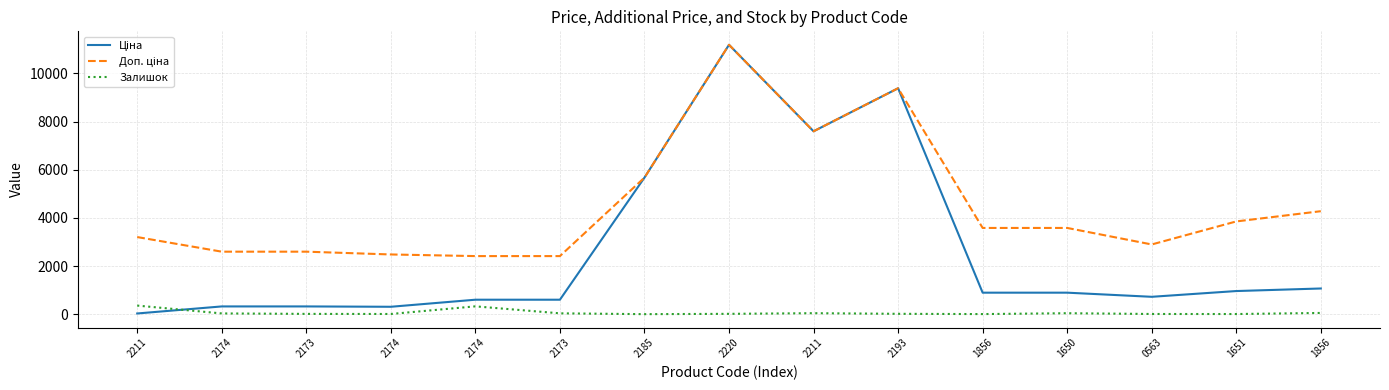

Reading right to left, extract all data points from this chart.

Ціна: 1069.8	963.5	724.5	895.9	895.9	9384.0	7596.5	11188.2	5673.8	603.7	603.7	310.3	324.8	324.8	32.0
Доп. ціна: 4279.1	3854.0	2897.8	3583.6	3583.6	9384.0	7596.5	11188.2	5673.8	2414.8	2414.8	2482.4	2598.3	2598.3	3205.0
Залишок: 54.0	9.0	11.0	43.0	7.0	18.0	44.0	17.0	4.0	38.0	328.0	11.0	15.0	34.0	360.0